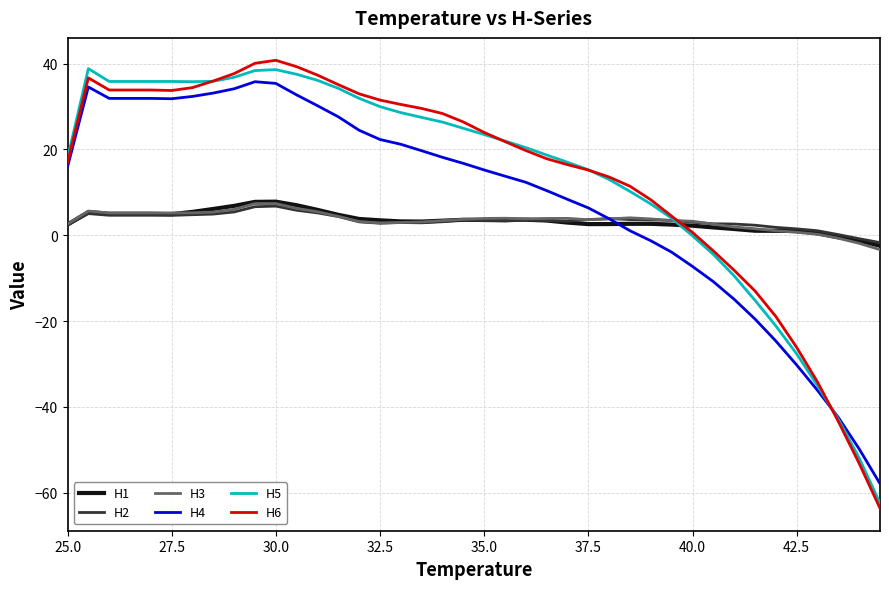

What is the difference between the maximum and minimum values in the H1 series?

10.3